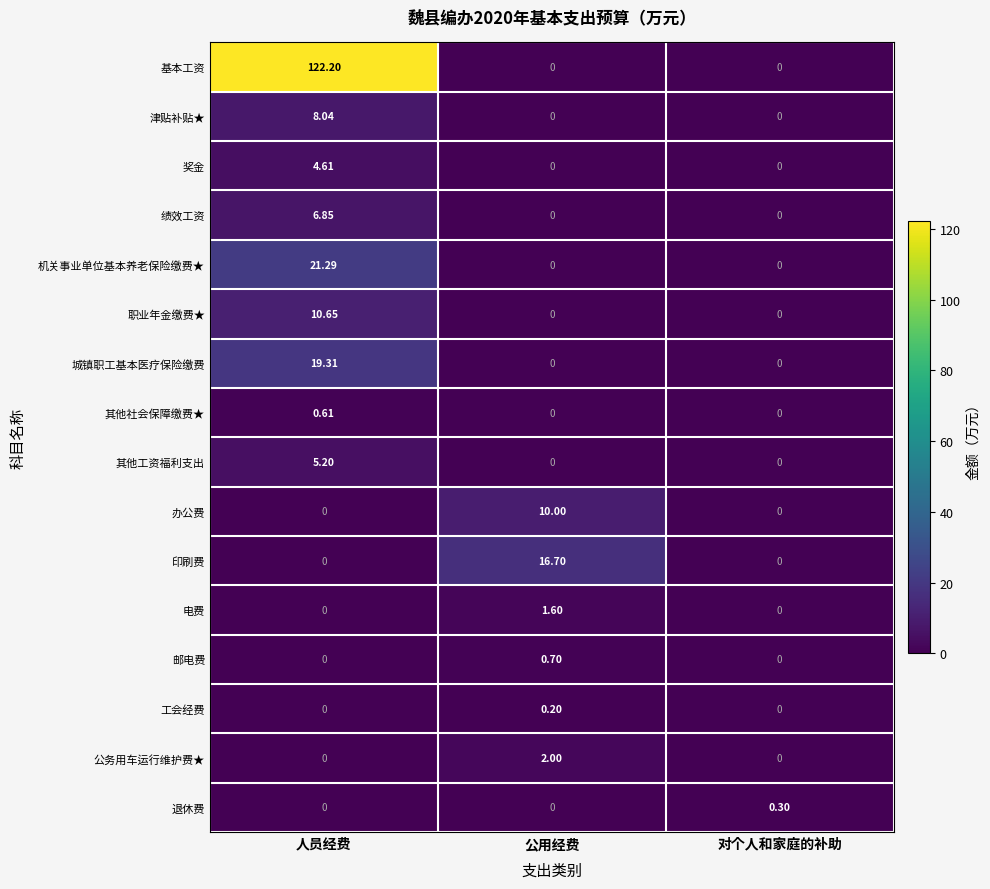

Which series has the largest total across all categories?

基本工资